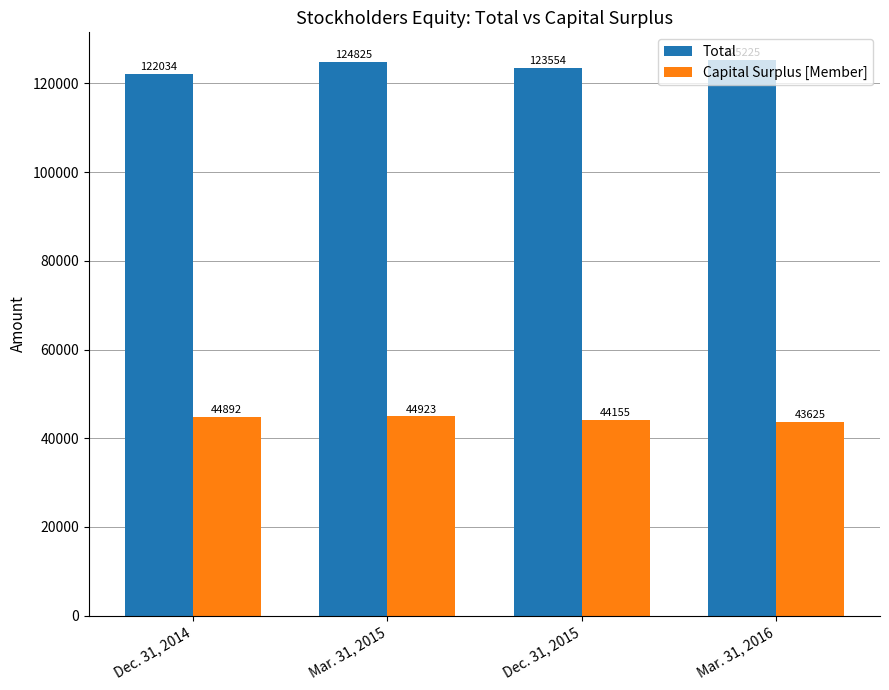

Is the value of Total at Dec. 31, 2015 greater than the value of Capital Surplus [Member] at Mar. 31, 2015?

Yes